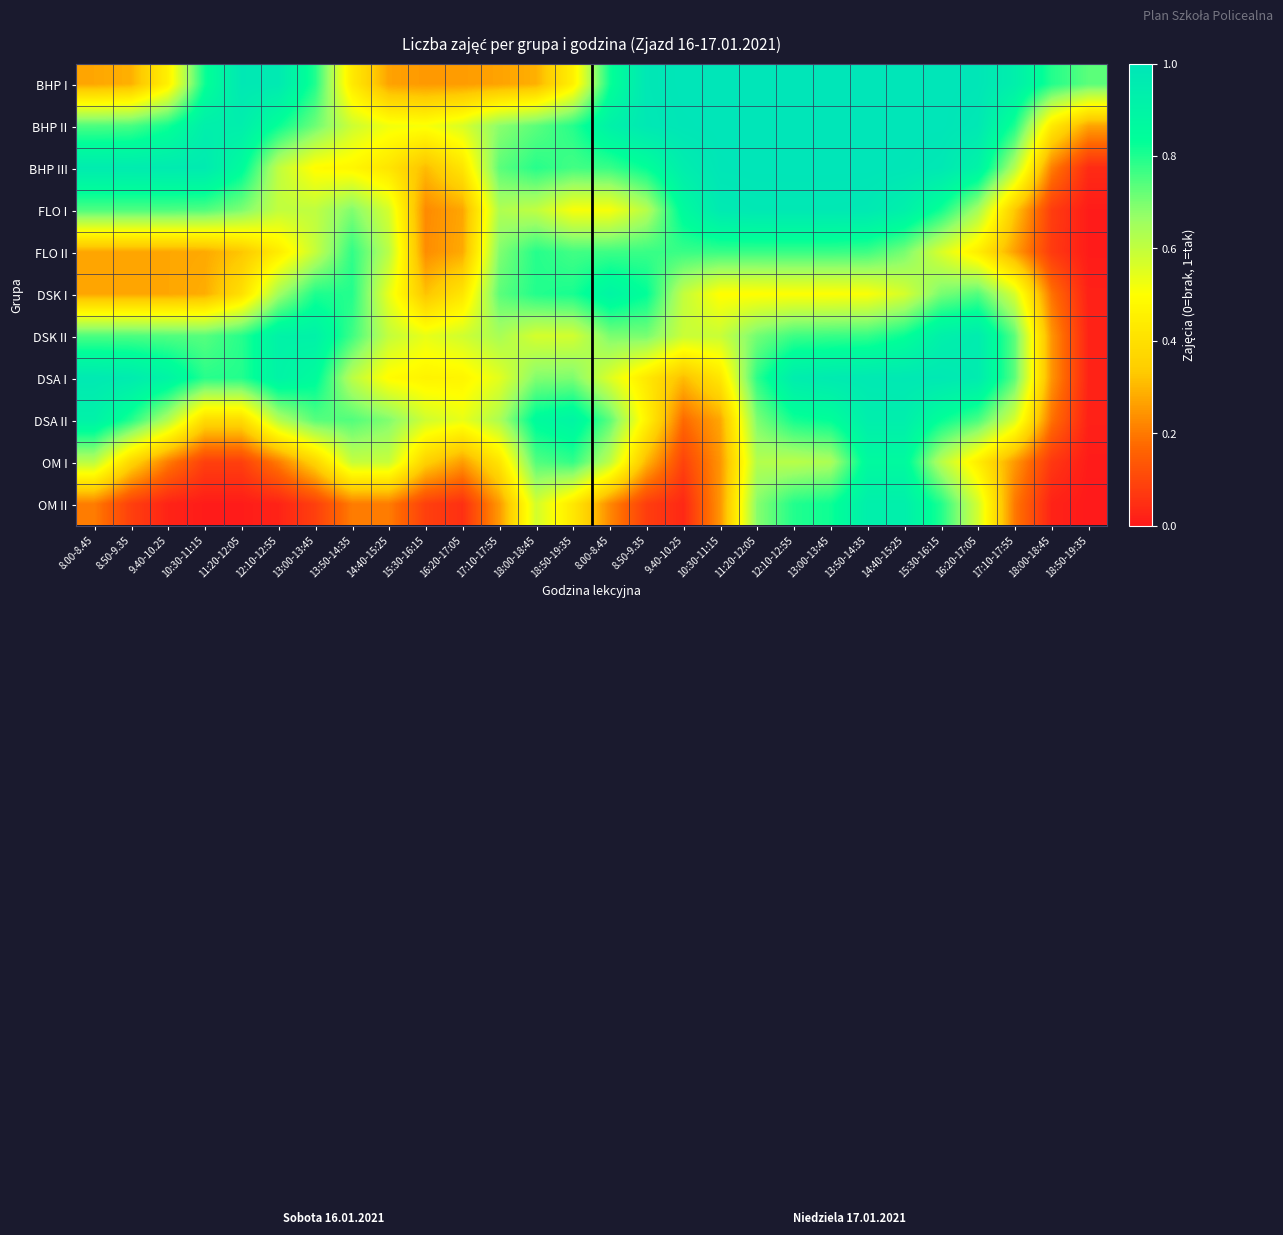

At how many categories does at least one series exceed 0?

28